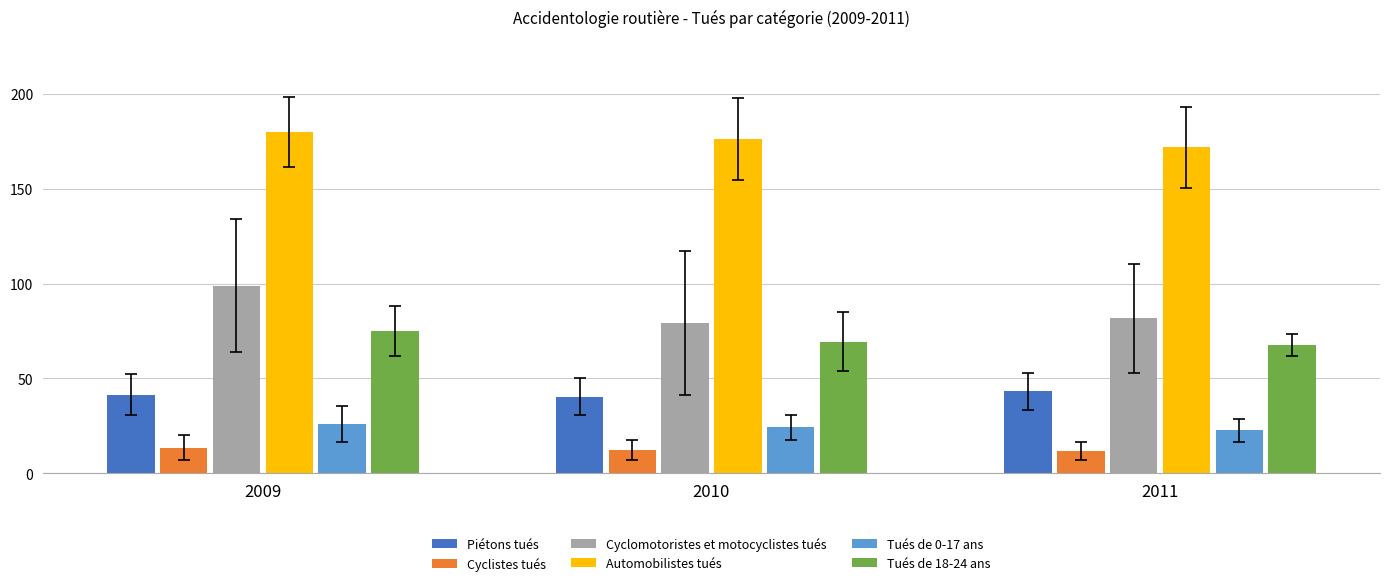

What is the maximum value shown in the chart?

180.0